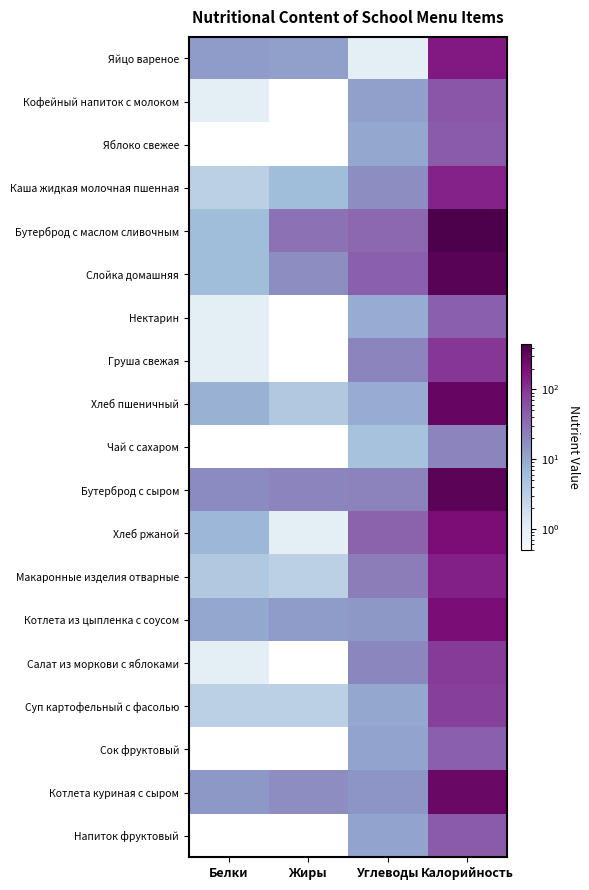

What is the greatest value displayed?

443